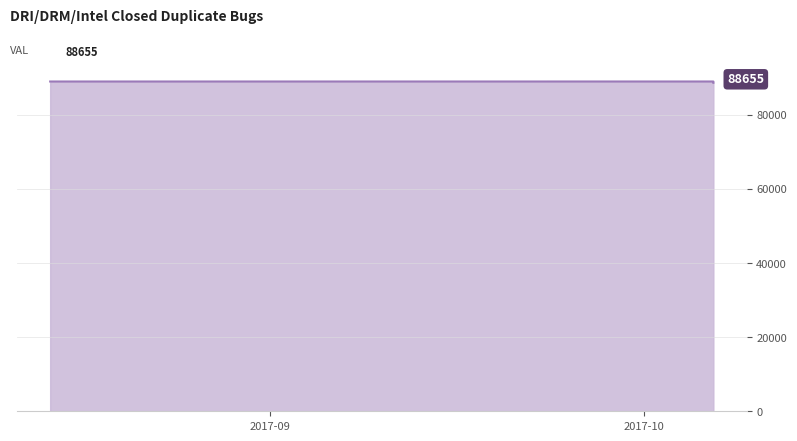

What is the greatest value displayed?

89005